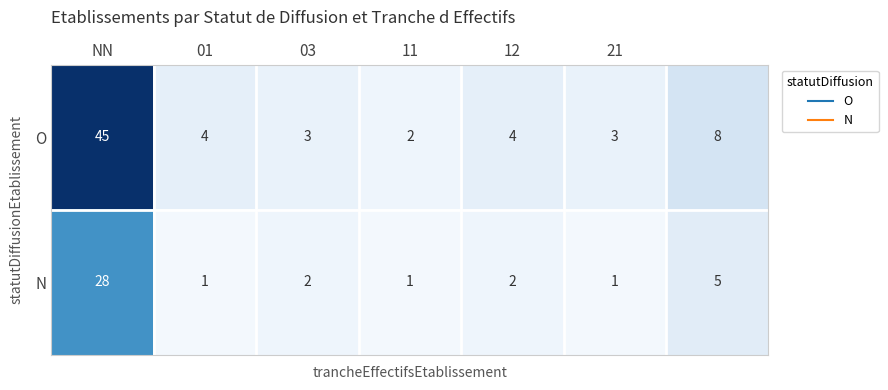

Which series has the largest range (max minus min)?

O